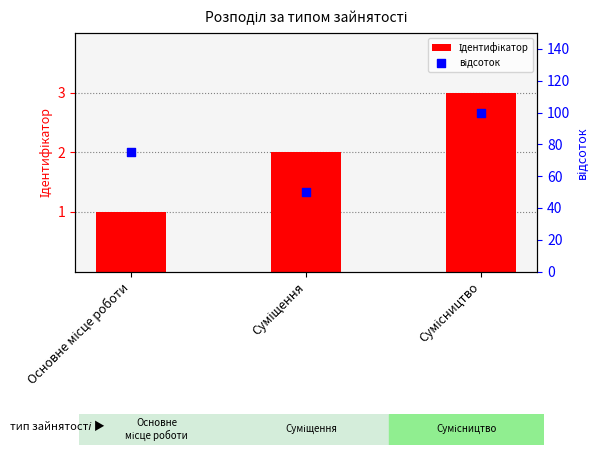

What are all the series names shown in the legend?

Ідентифікатор, відсоток